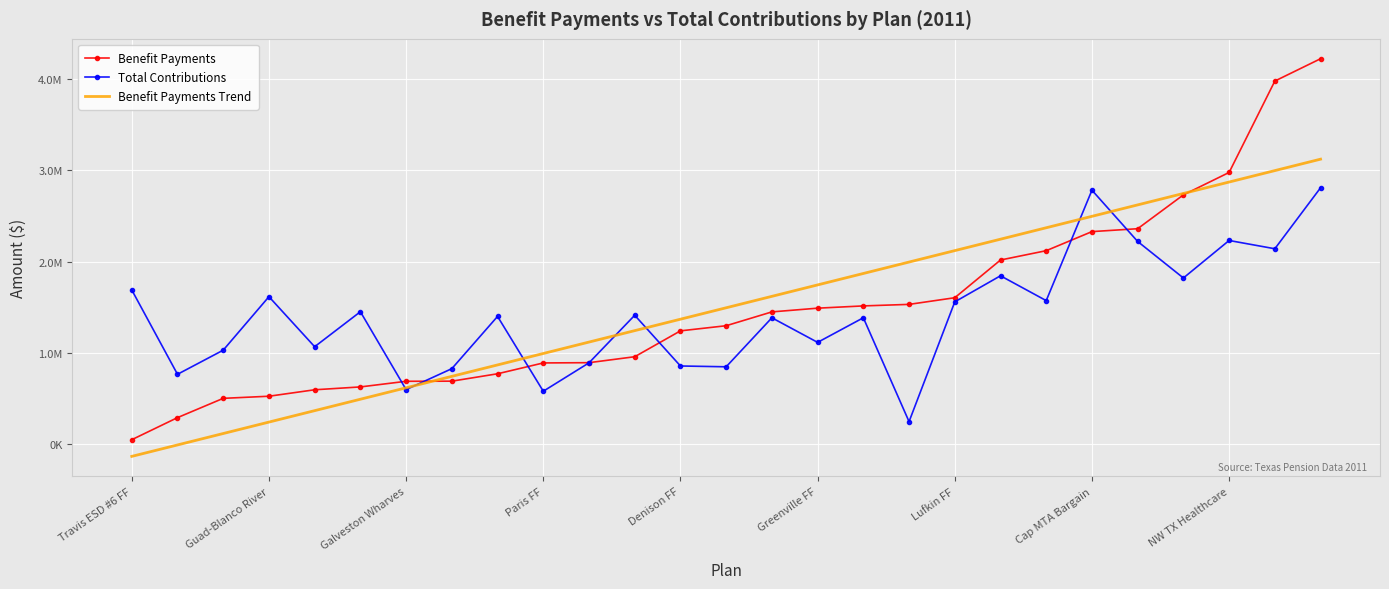

What are all the series names shown in the legend?

Benefit Payments, Total Contributions, Benefit Payments Trend